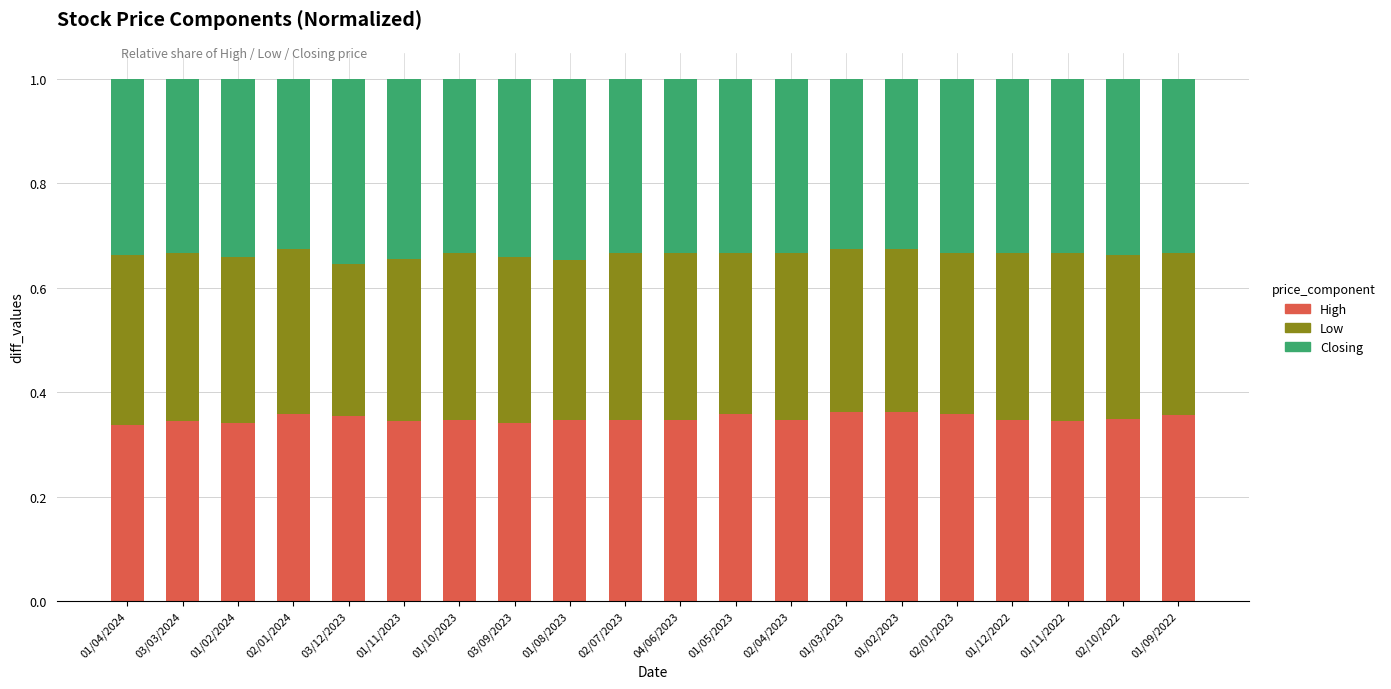

Count the High values in the range 0 to 1.

20